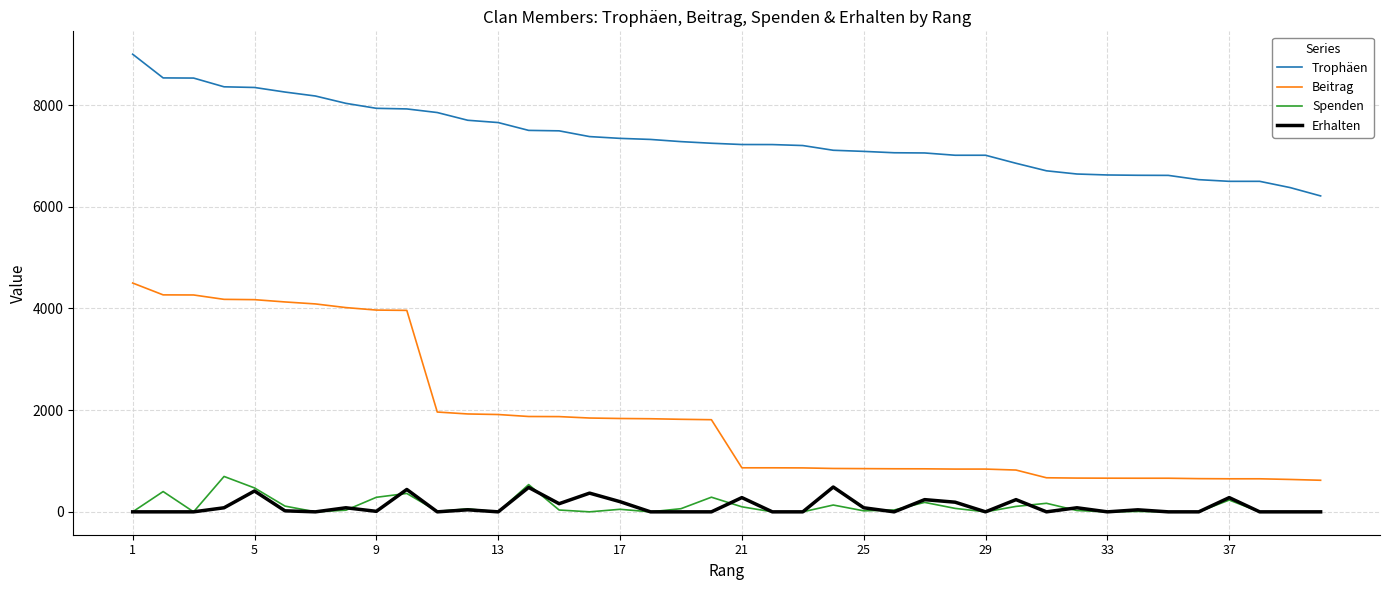

True or false: Spenden and Trophäen intersect in this chart.

False